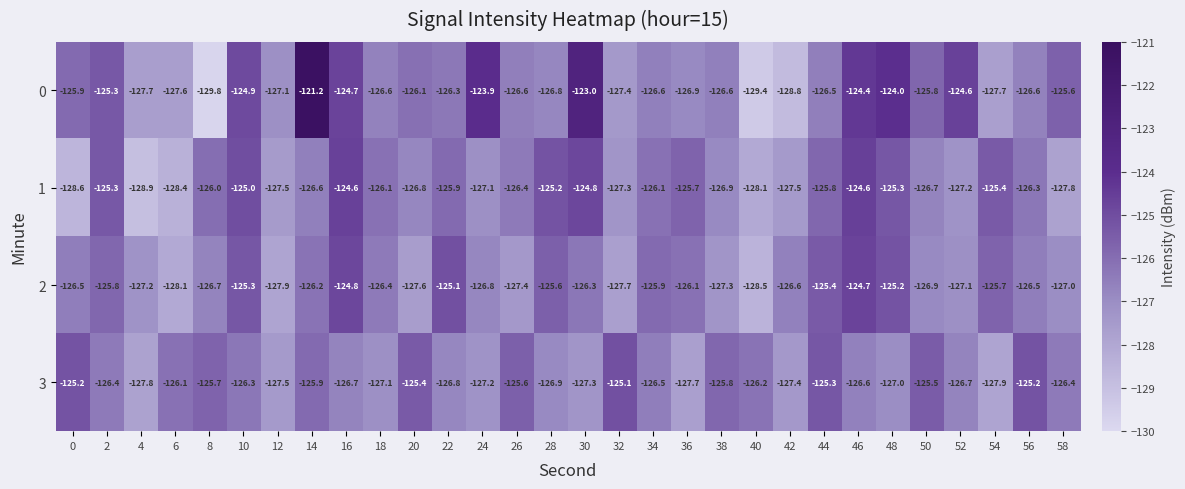

What is the approximate value of 2 at 40?

-128.5